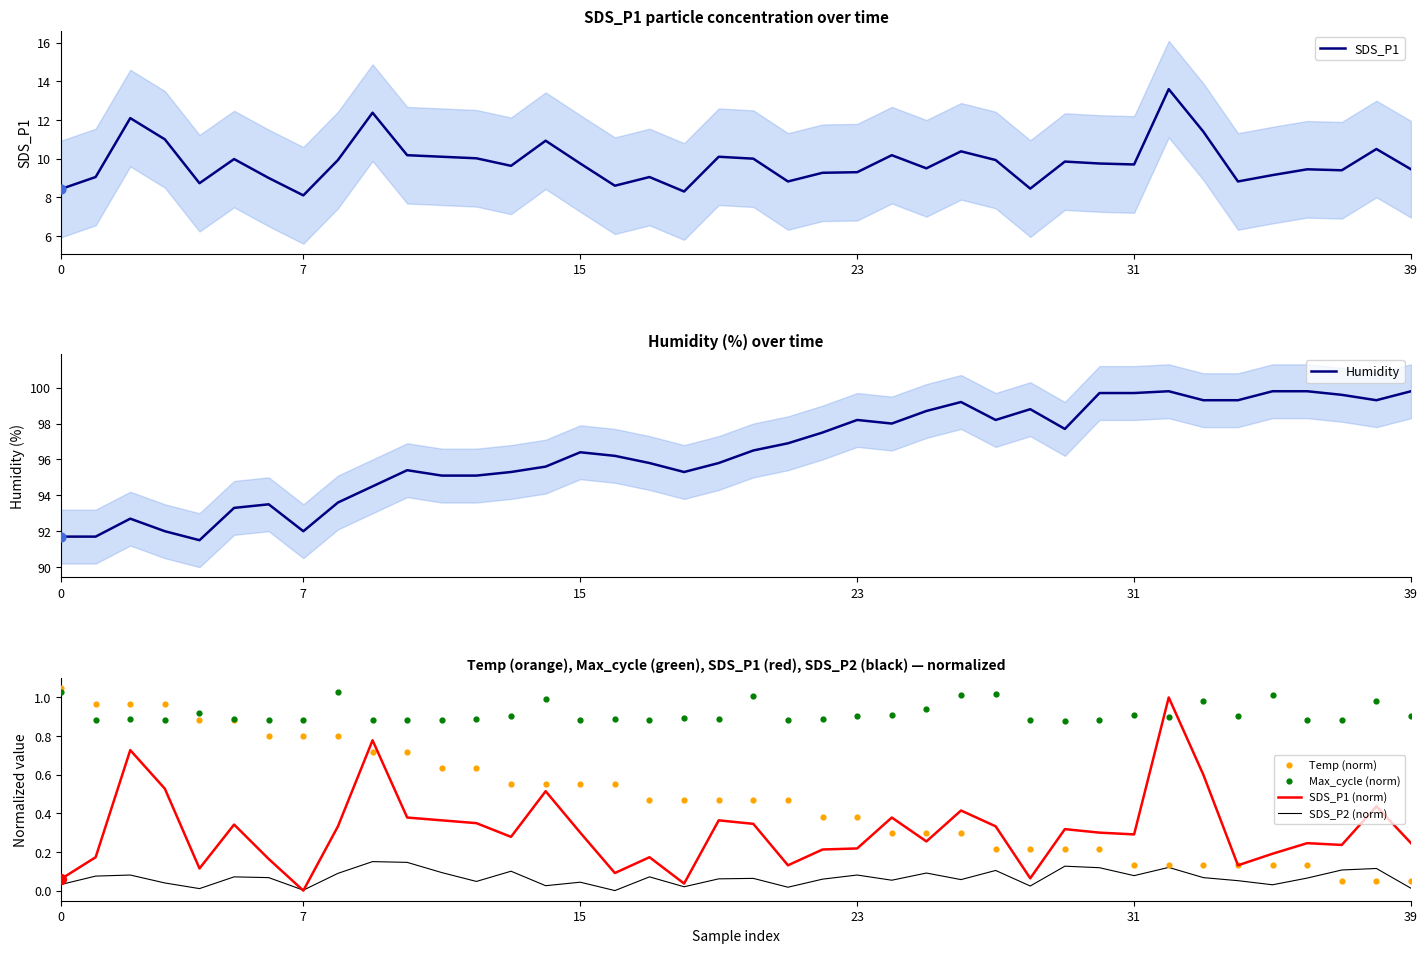

Which series has the widest spread of Y values?

Humidity